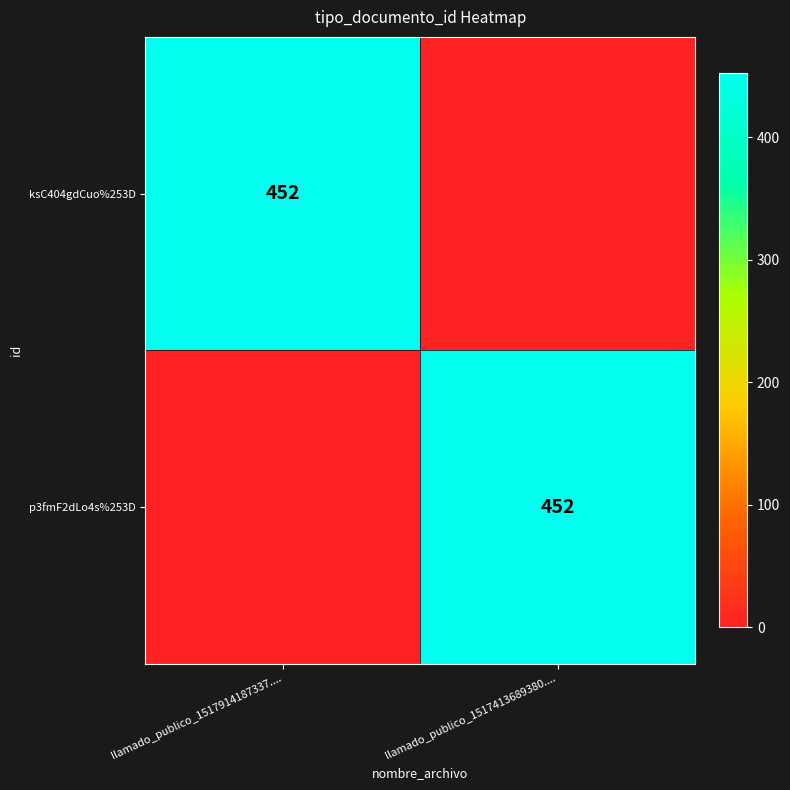

Is it true that p3fmF2dLo4s%253D equals 809 at llamado_publico_1517413689380....?

False